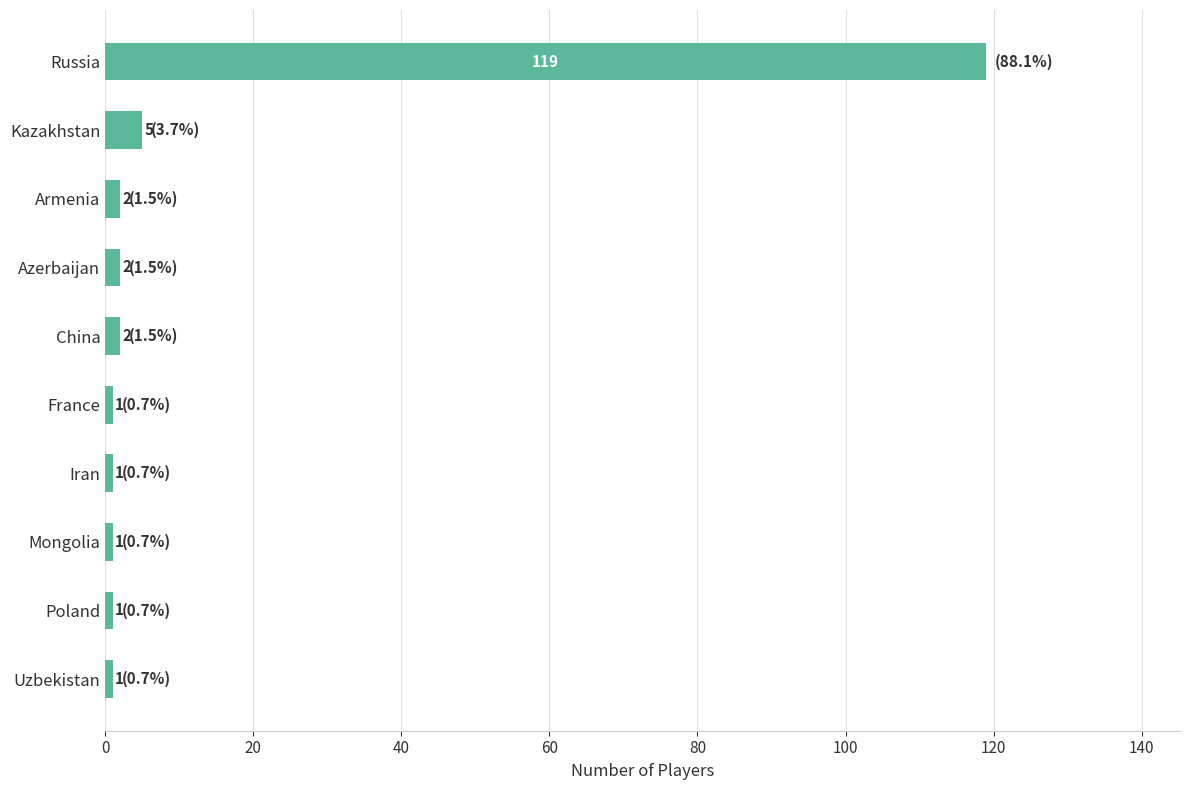

What position from the bottom is Mongolia?

3